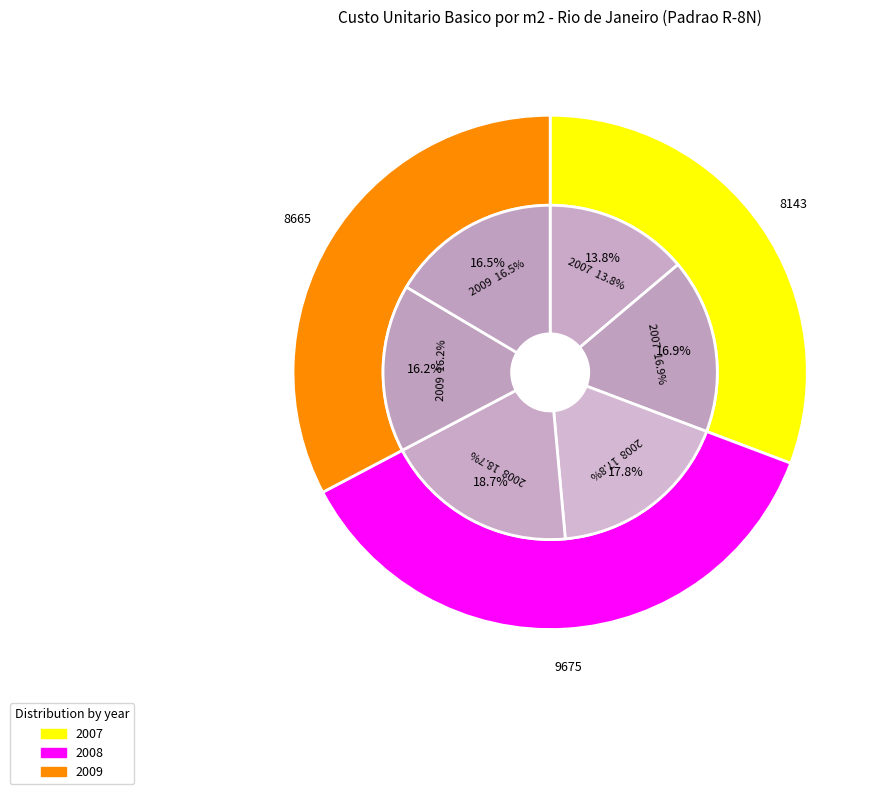

Is there a majority slice in this chart?

No